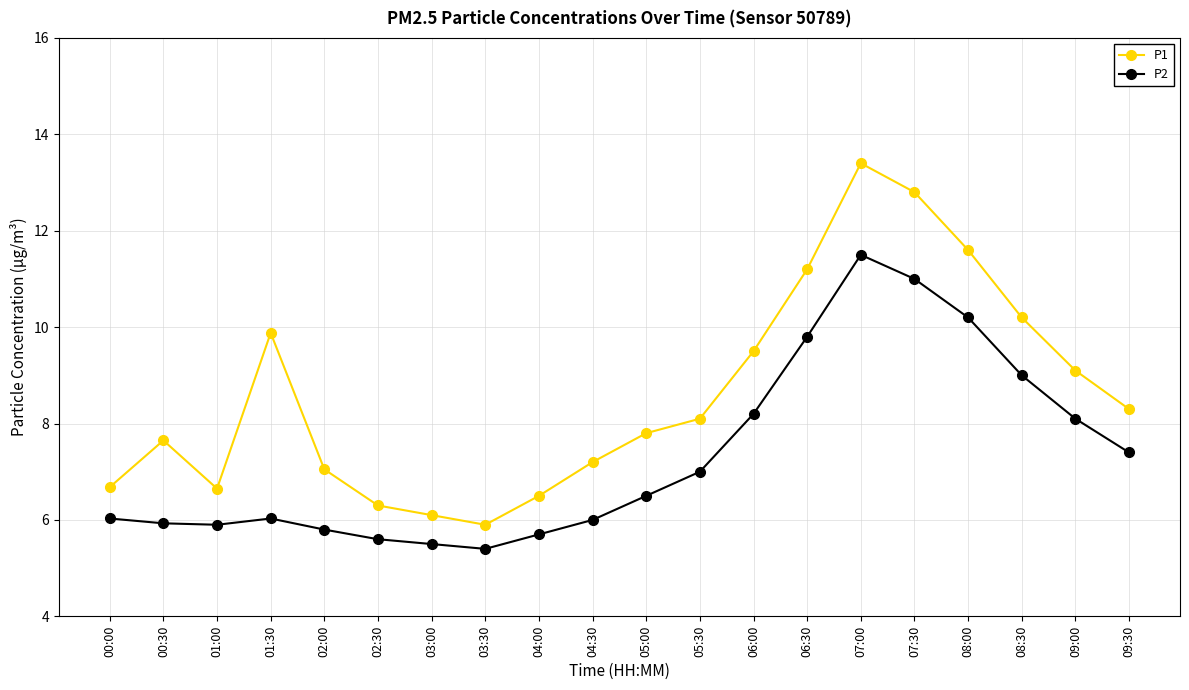

At which category does P1 reach its first local valley?

01:00